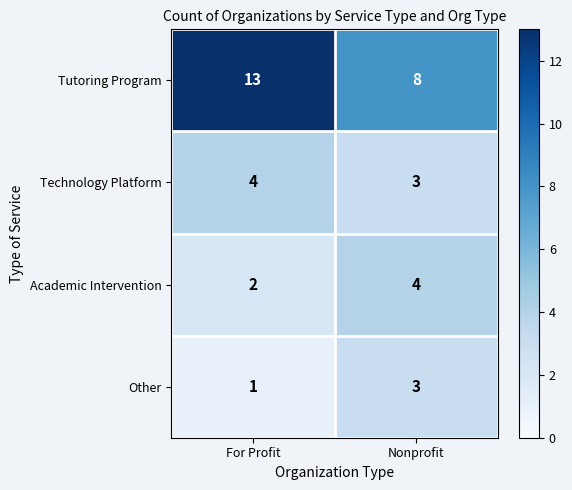

Reading left to right, what are all the values shown in this chart?

Tutoring Program: For Profit=13	Nonprofit=8
Technology Platform: For Profit=4	Nonprofit=3
Academic Intervention: For Profit=2	Nonprofit=4
Other: For Profit=1	Nonprofit=3